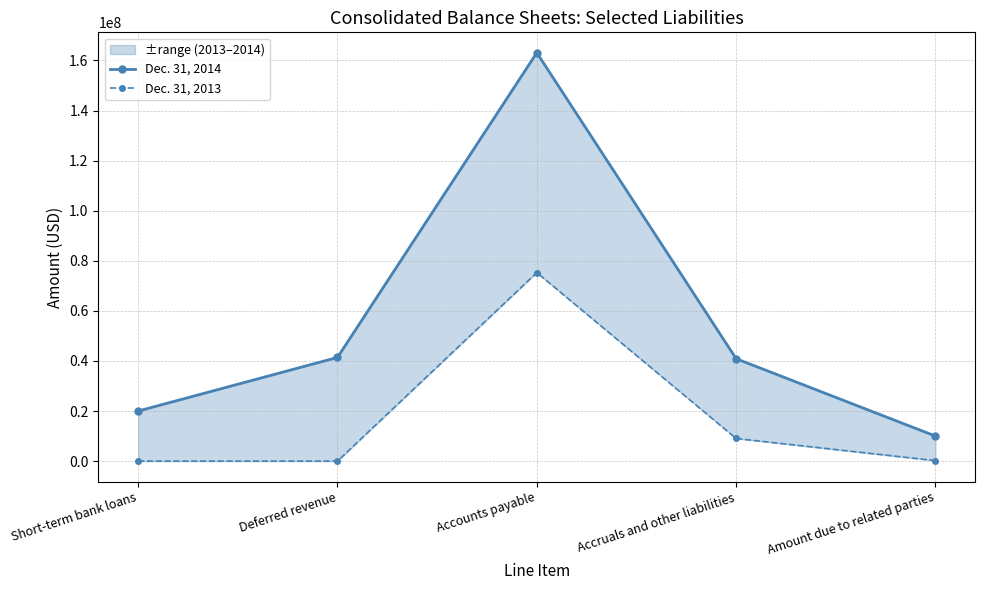

At which label does Dec. 31, 2013 first exceed 196000?

Accounts payable